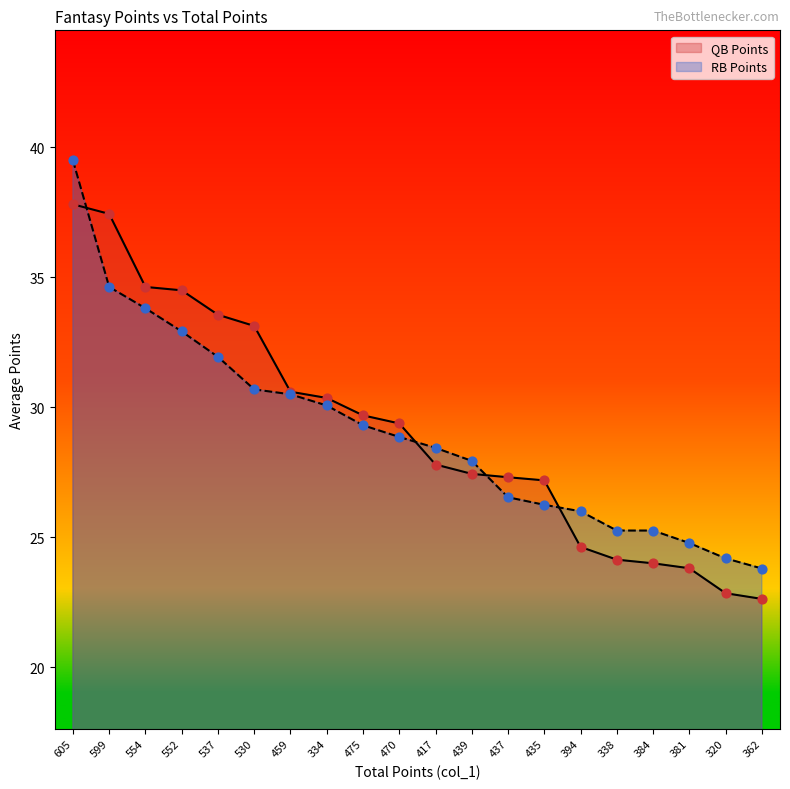

At how many categories does at least one series exceed 30?

8